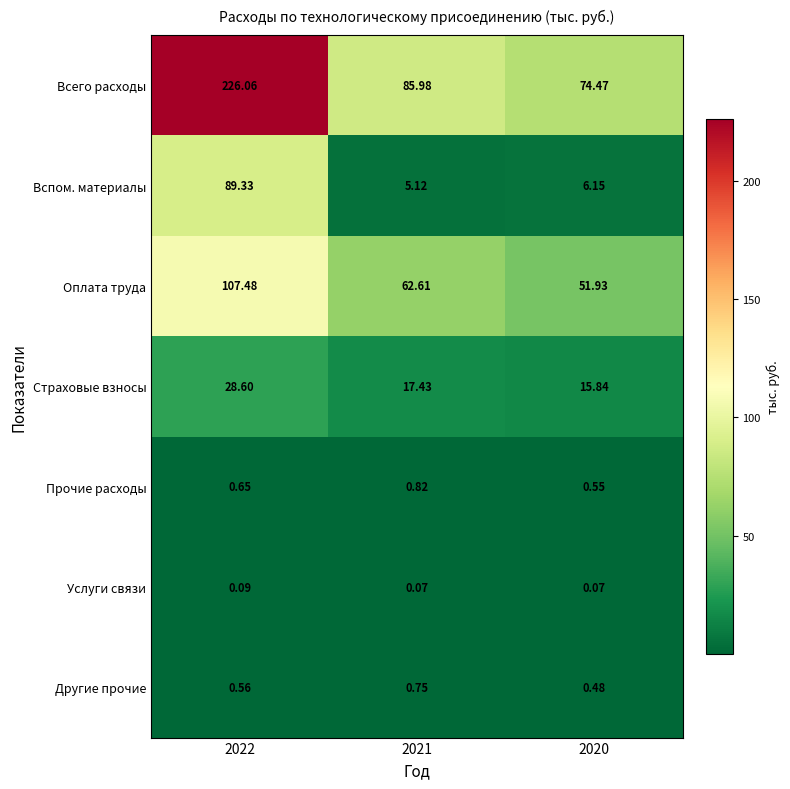

What is the total value across all series at 2021?

172.8